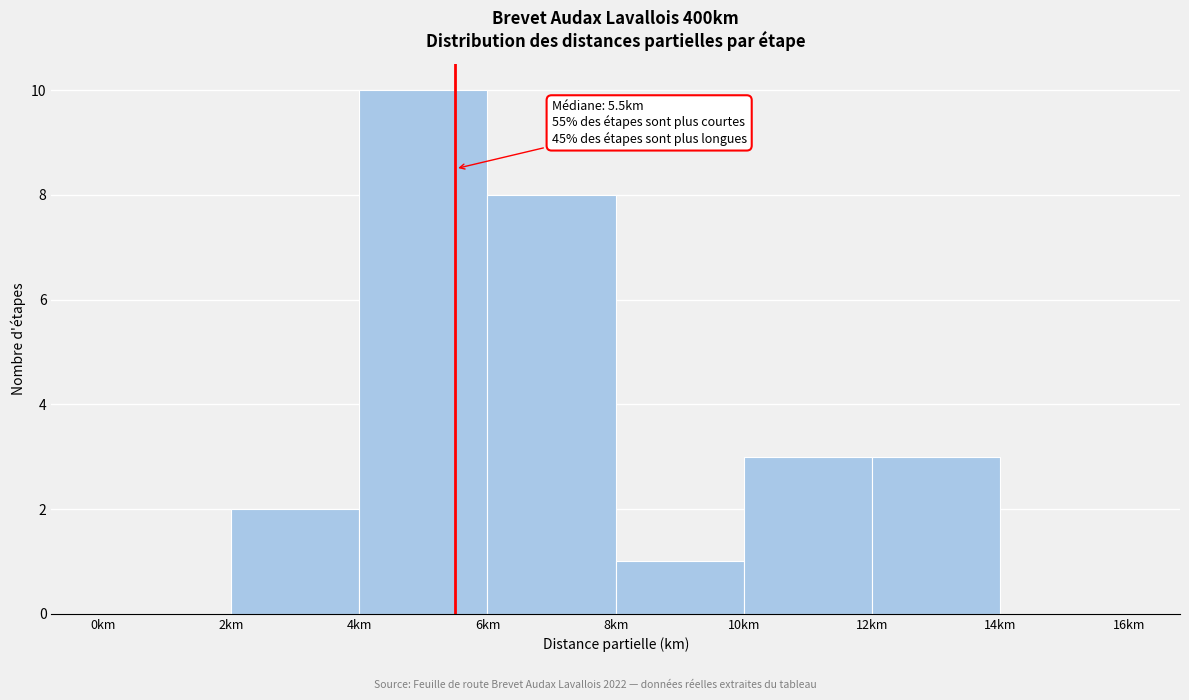

Over which range of the x-axis is the bar tallest?

4 to 6